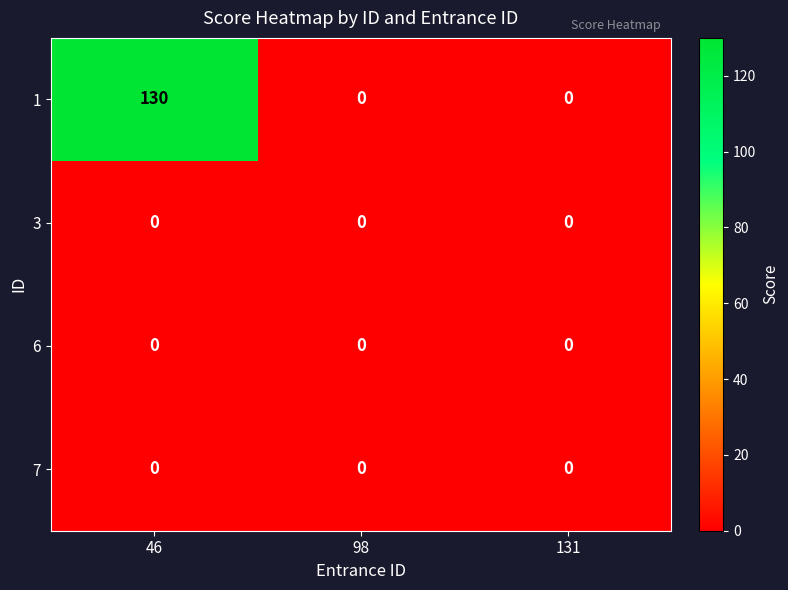

Reading left to right, extract all data points from this chart.

1: 130	0	0
3: 0	0	0
6: 0	0	0
7: 0	0	0